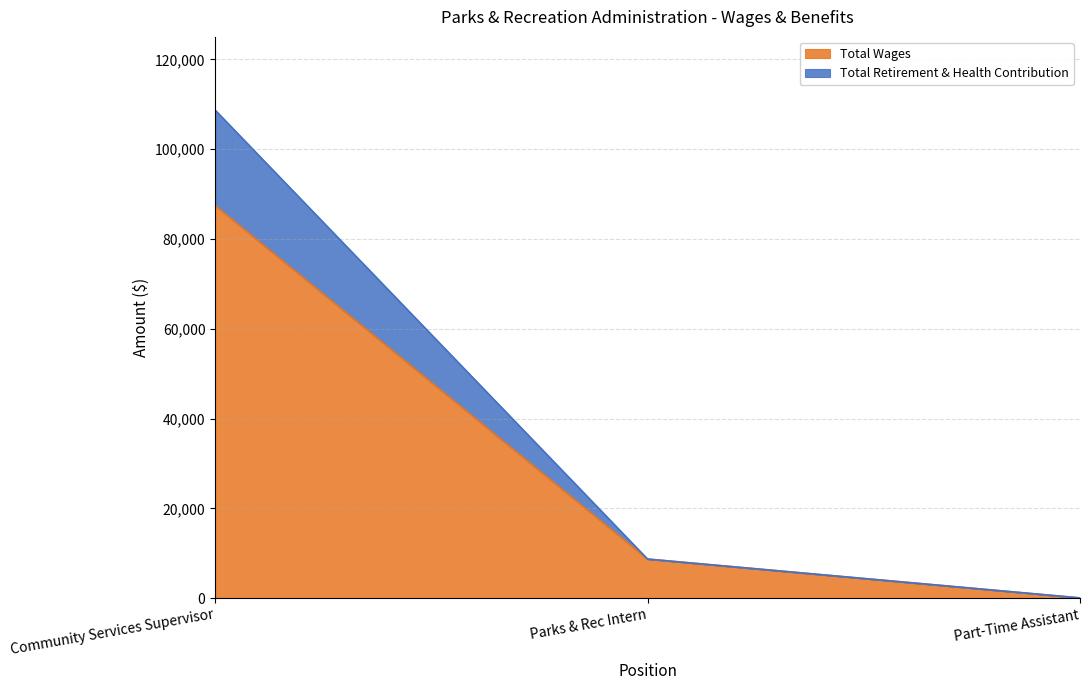

What is the sum of the Total Wages values at Part-Time Assistant and Community Services Supervisor?

87487